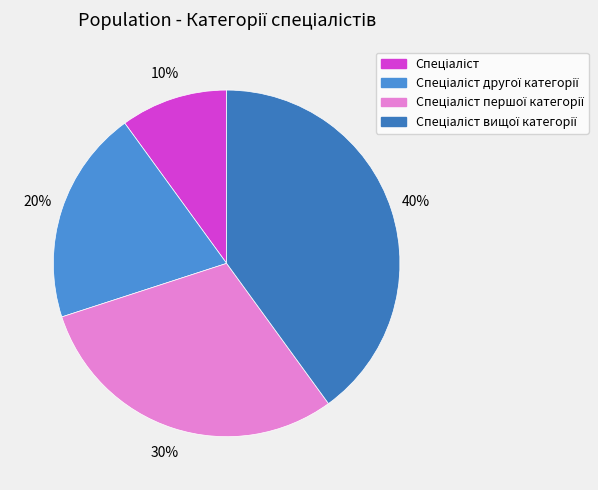

Rank the categories by value from lowest to highest.

Спеціаліст, Спеціаліст другої категорії, Спеціаліст першої категорії, Спеціаліст вищої категорії